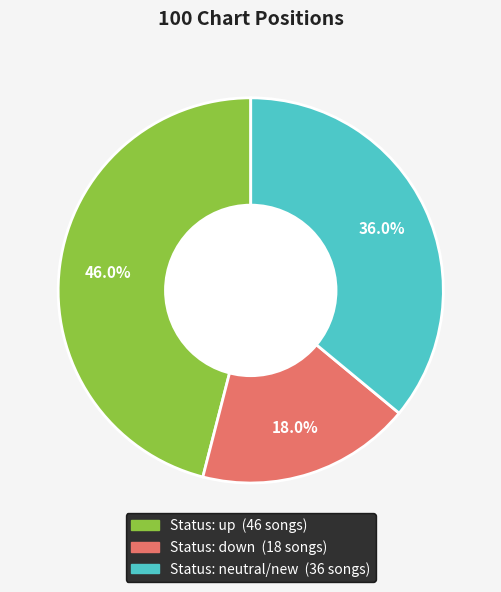

How many slices are in this pie chart?

3